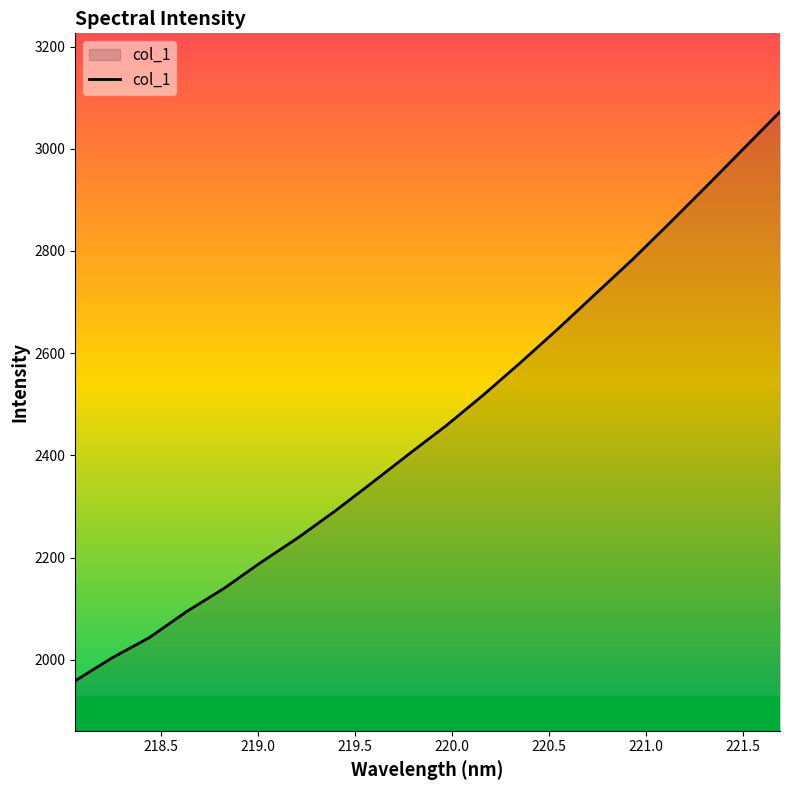

What is the minimum value shown in the chart?

1958.9